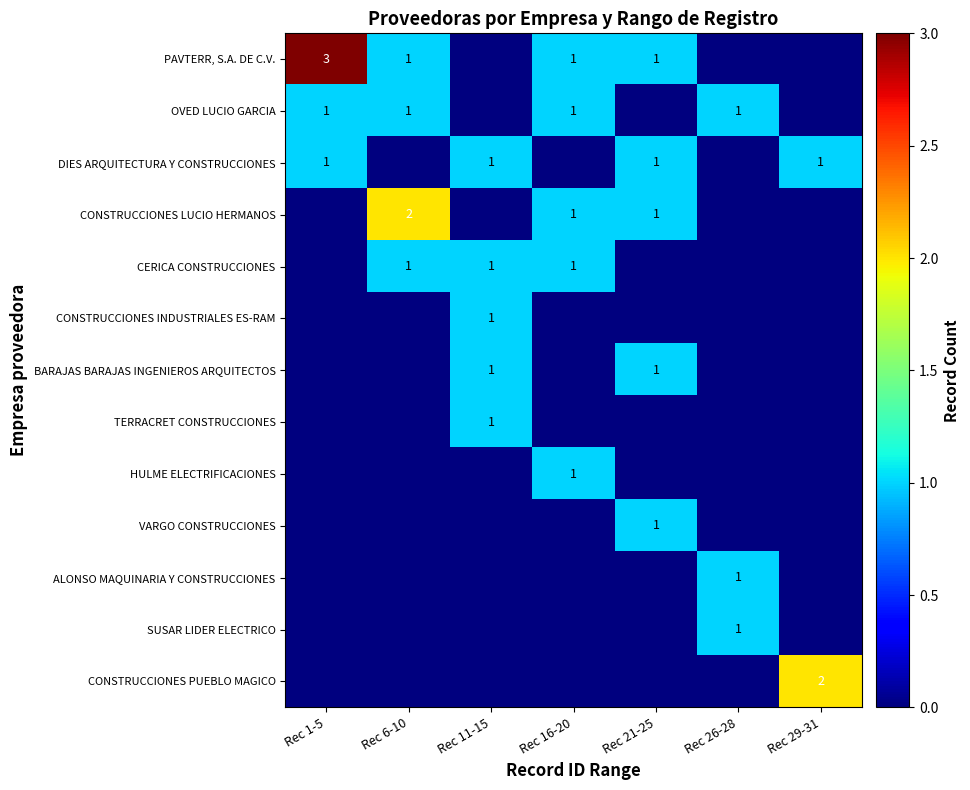

The value of OVED LUCIO GARCIA at Rec 26-28 is 2. True or false?

False